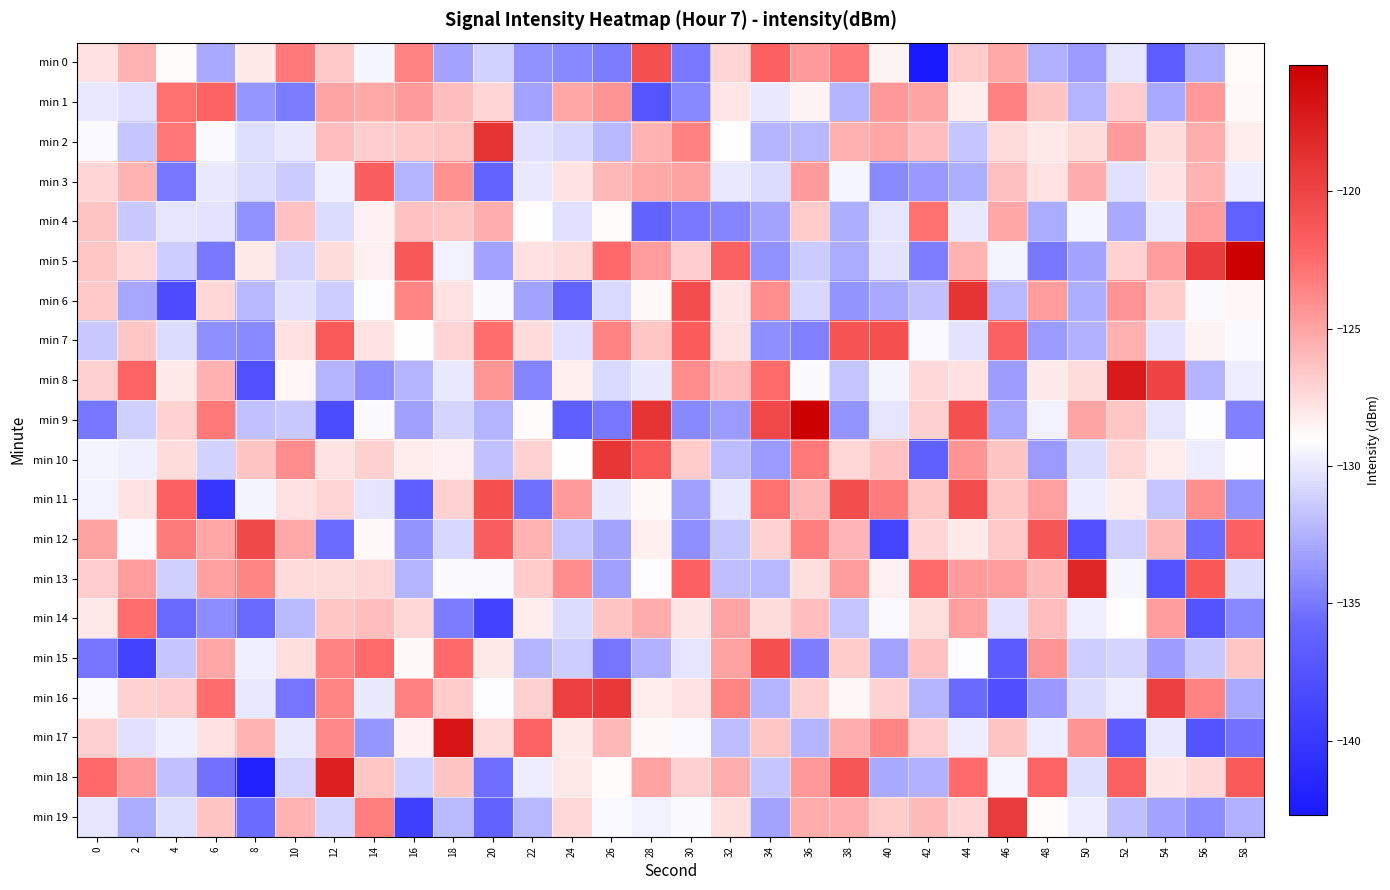

Which has a higher value, 46 or 32?

46